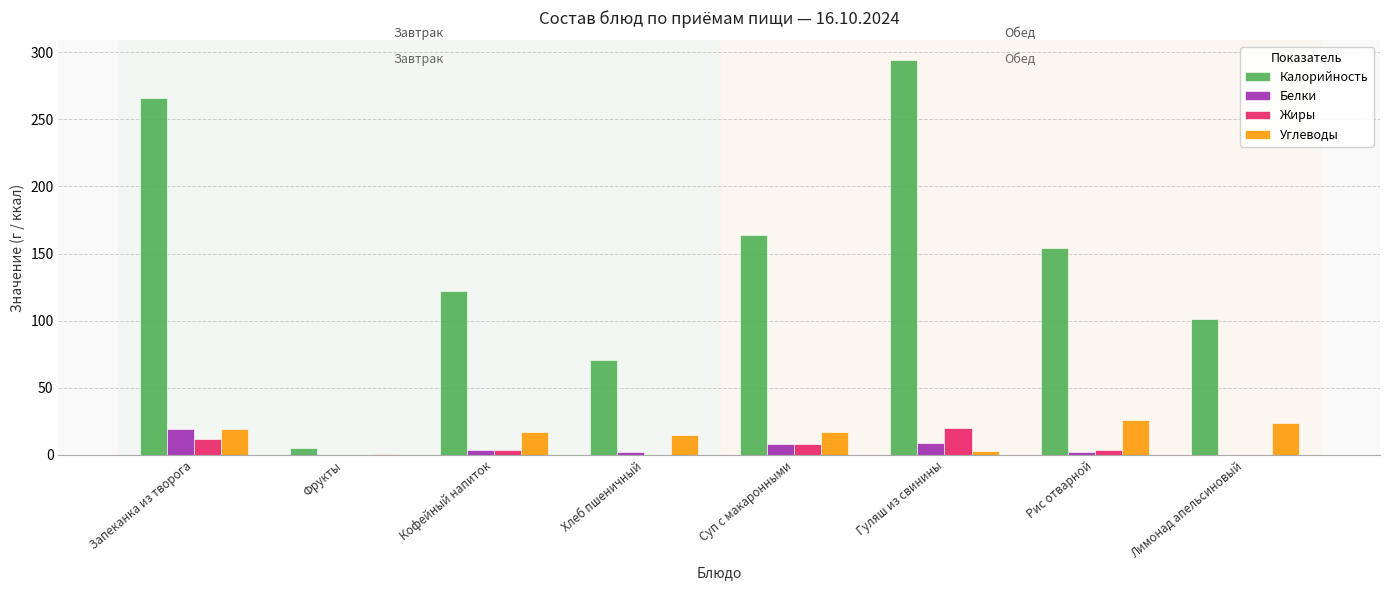

Is the value of Белки at Запеканка из творога greater than the value of Калорийность at Запеканка из творога?

No